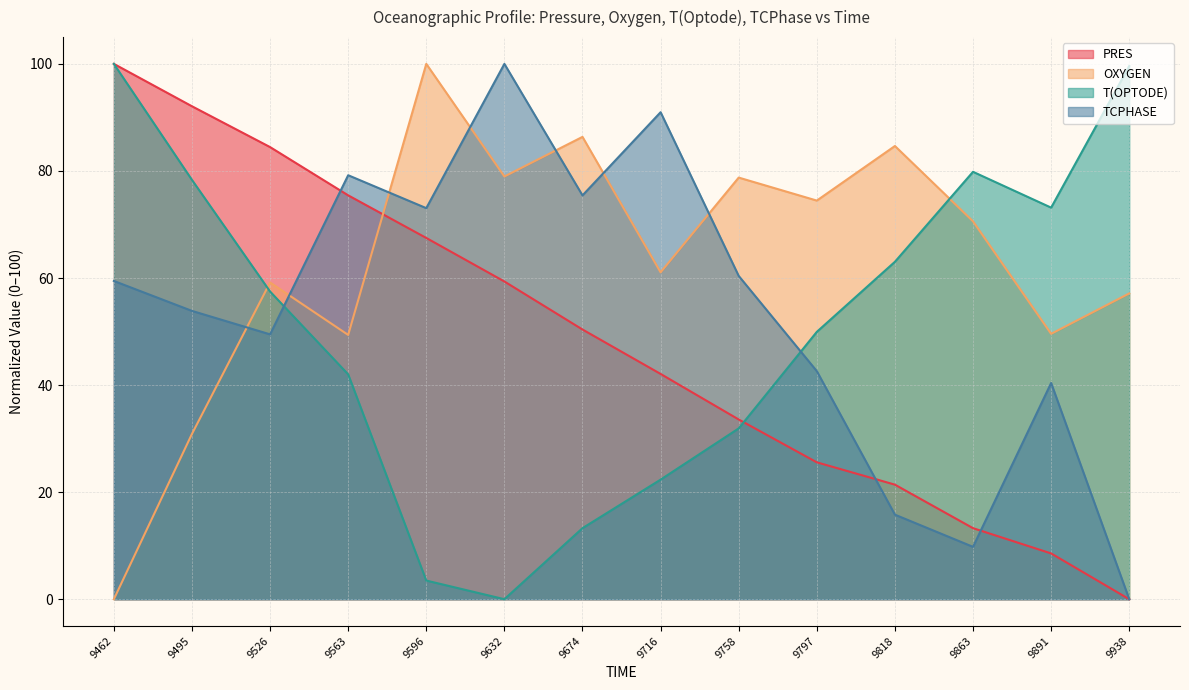

What is the spread (max minus min) of values at 9797?

48.9